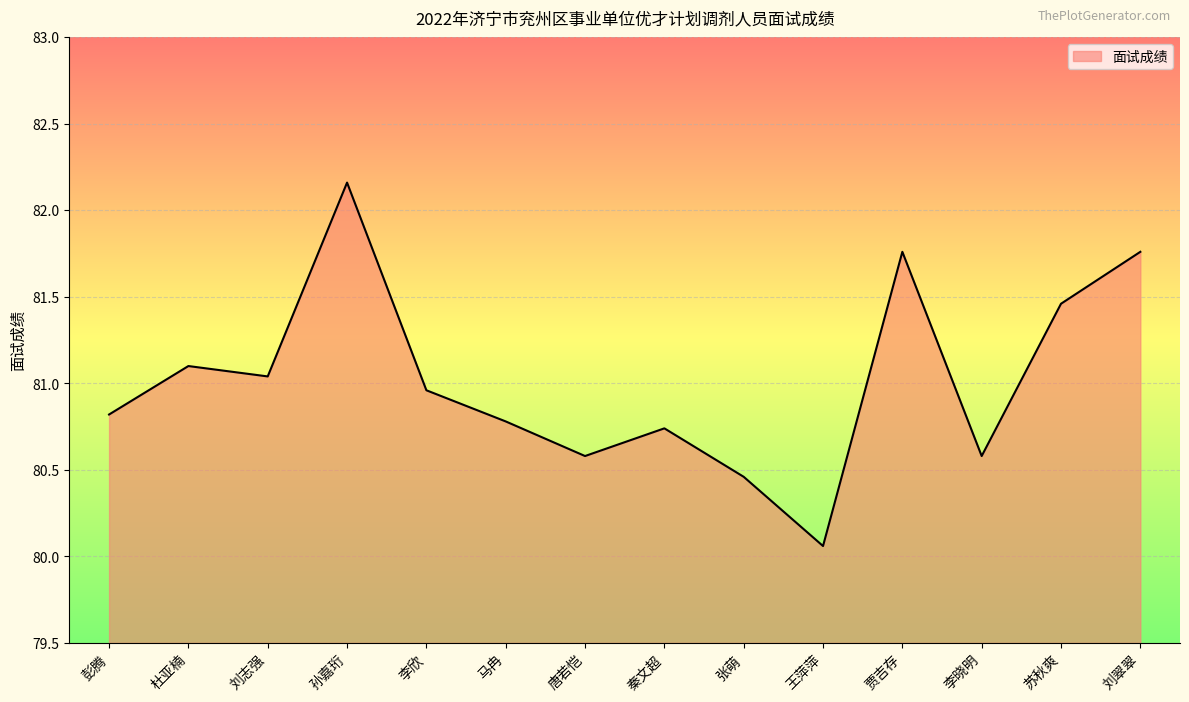

True or false: the data shows 28.4 at 刘翠翠.

False